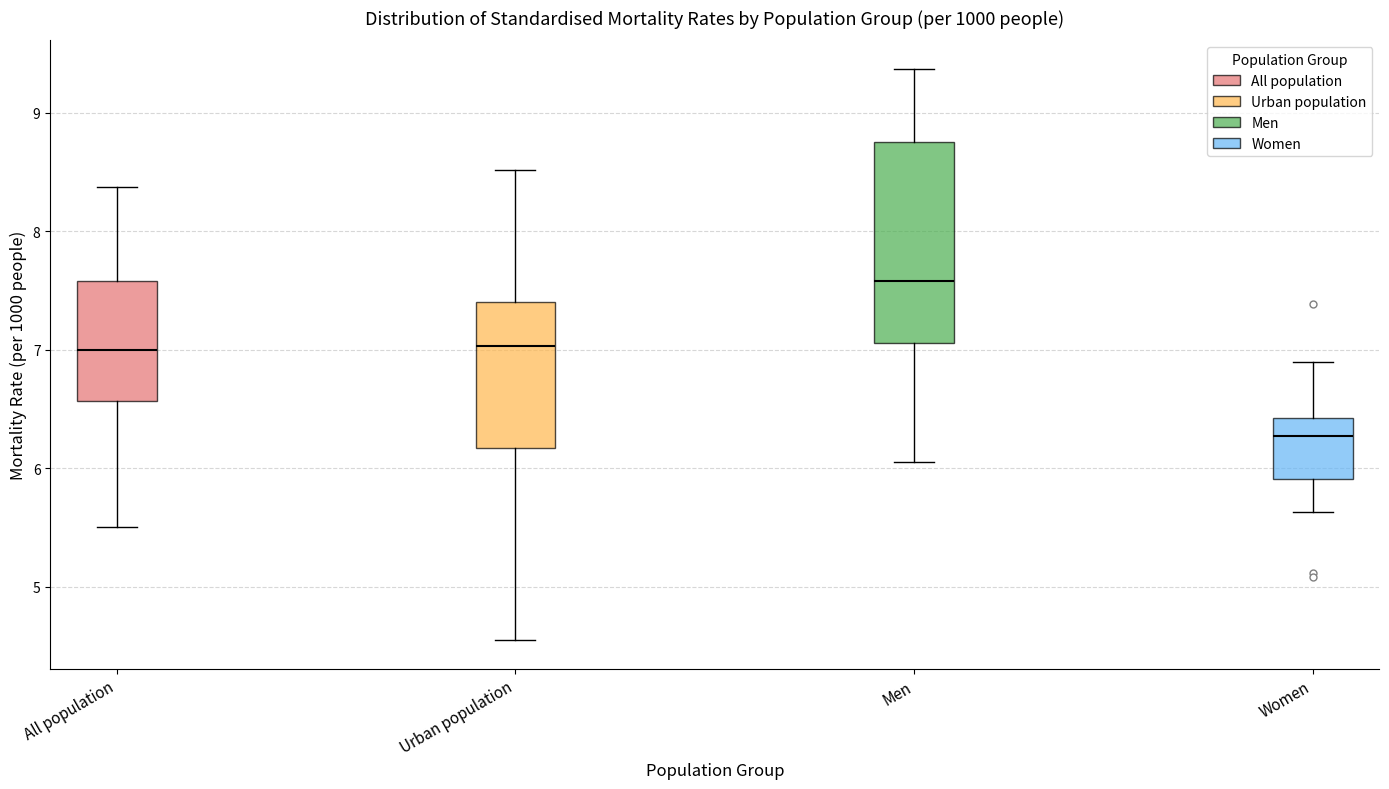

Reading left to right, transcribe this box plot: for each box, give where its median line is, the range the box spans, and where its two whiskers end, as read against the y-axis. The values are not printed on the chart, so give them approximately, as read against the axis.

All population: median 7.0, box 6.6 to 7.6, whiskers 5.5 to 8.4
Urban population: median 7.0, box 6.2 to 7.4, whiskers 4.6 to 8.5
Men: median 7.6, box 7.1 to 8.8, whiskers 6.1 to 9.4
Women: median 6.3, box 5.9 to 6.4, whiskers 5.6 to 6.9